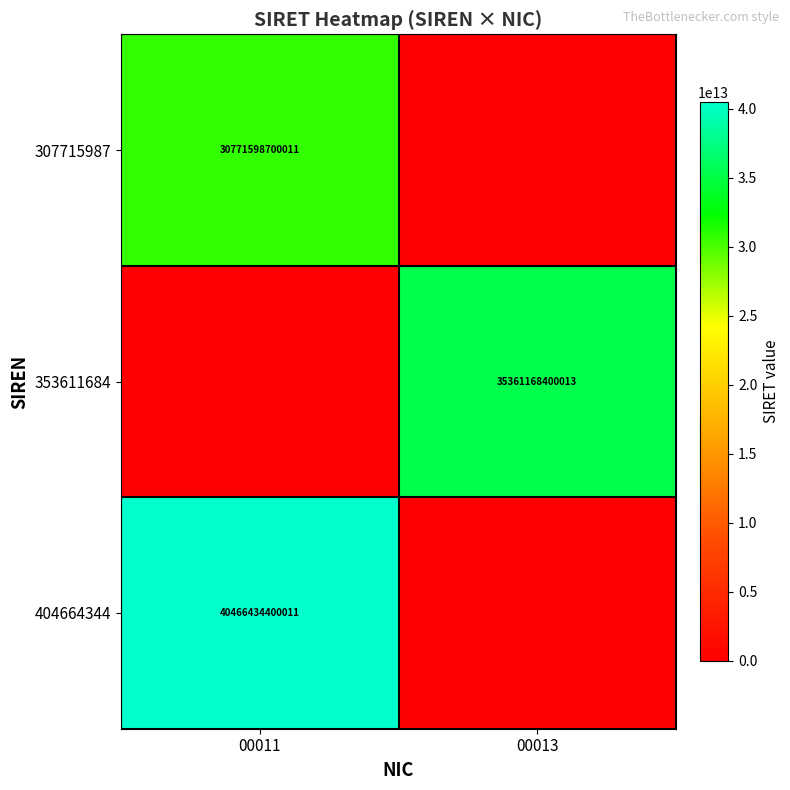

The 404664344 series shows 11806502916566 at 00011. True or false?

False